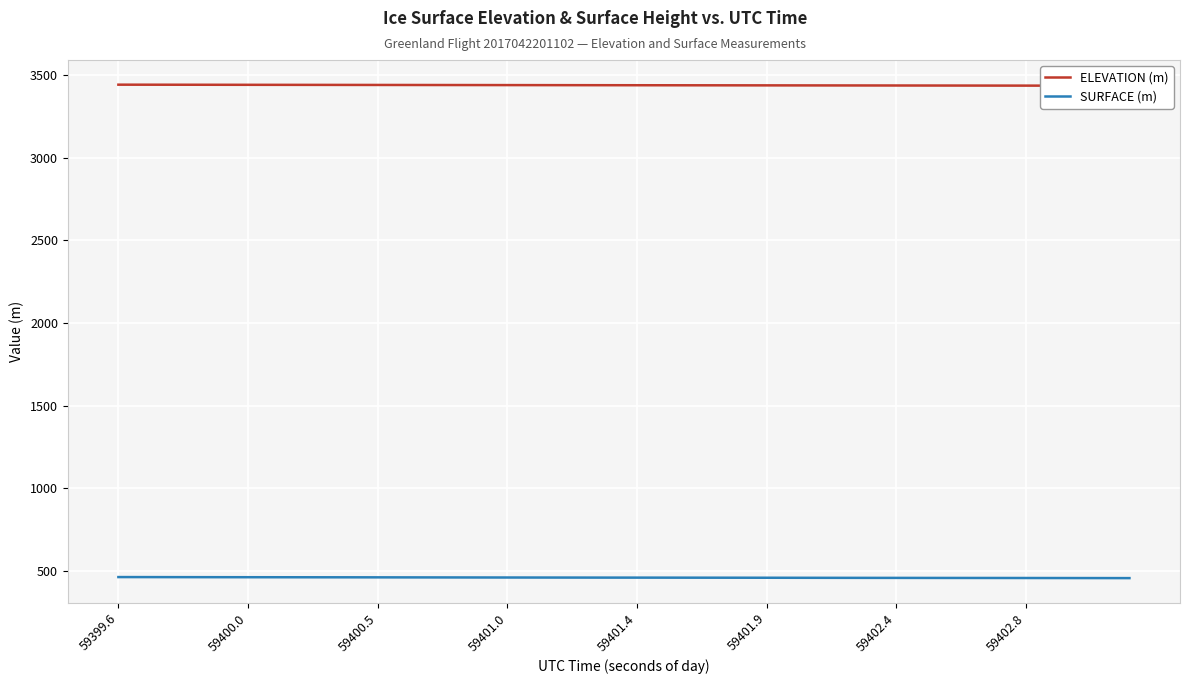

How many series are shown in this chart?

2